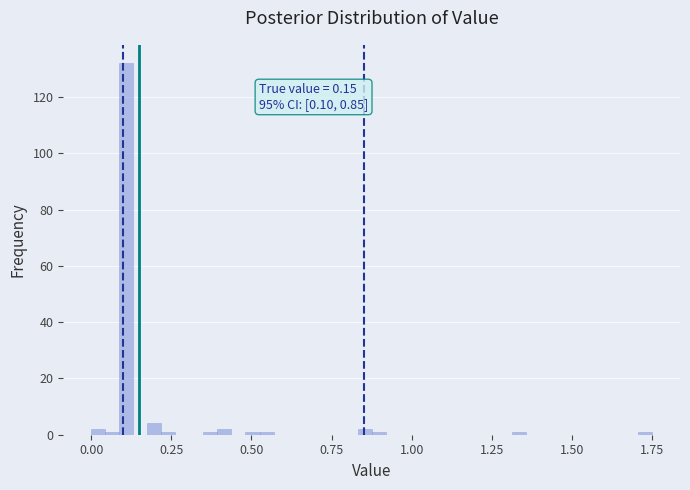

Around what value on the x-axis is the tallest bar? Give the approximate position of its centre, as read against the axis.

0.10